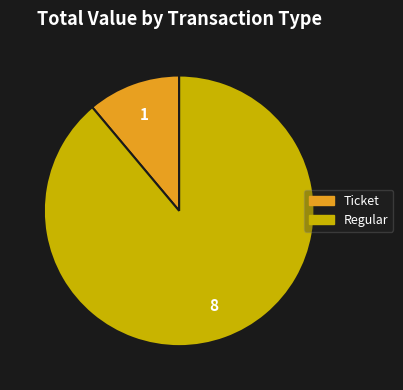

Count the number of slices in the pie.

2